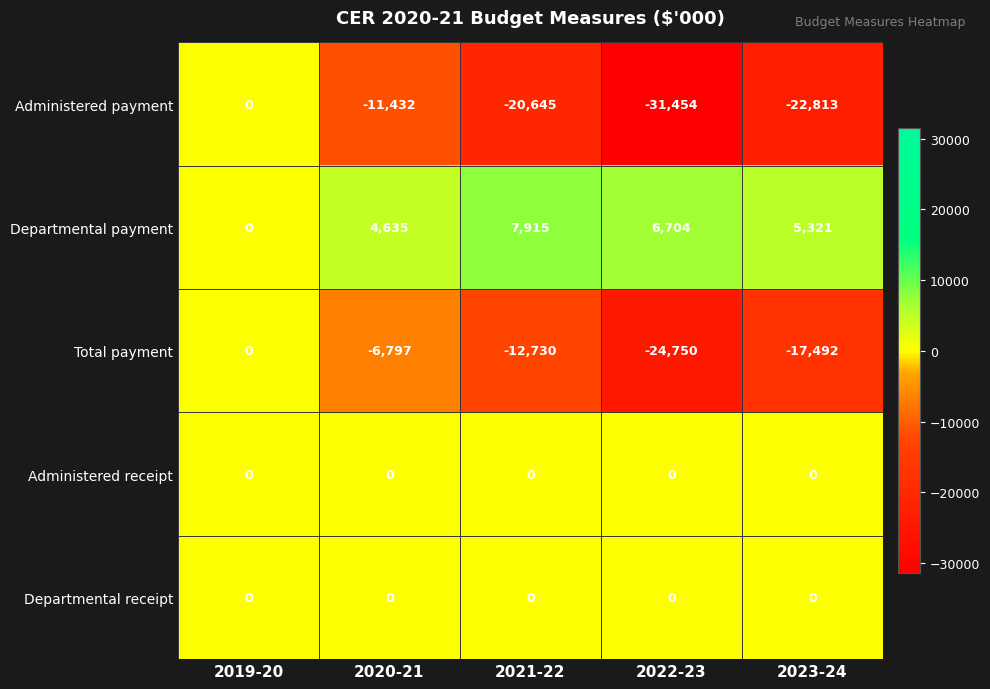

What is the minimum value shown in the chart?

-31454